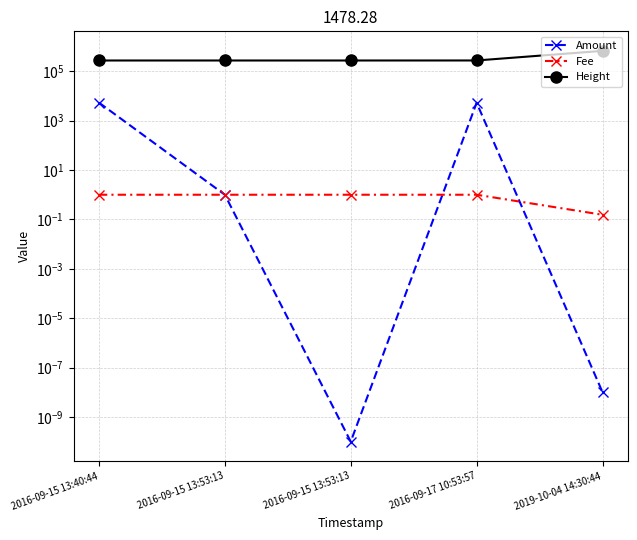

What is the greatest value displayed?

671802.0